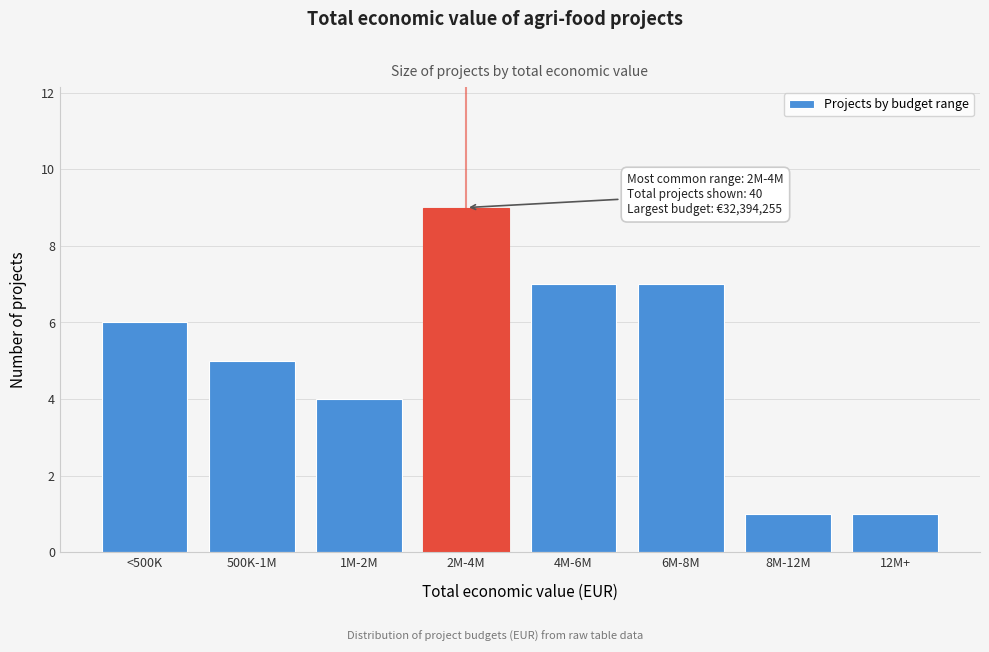

Reading left to right, extract all data points from this chart.

6	5	4	9	7	7	1	1